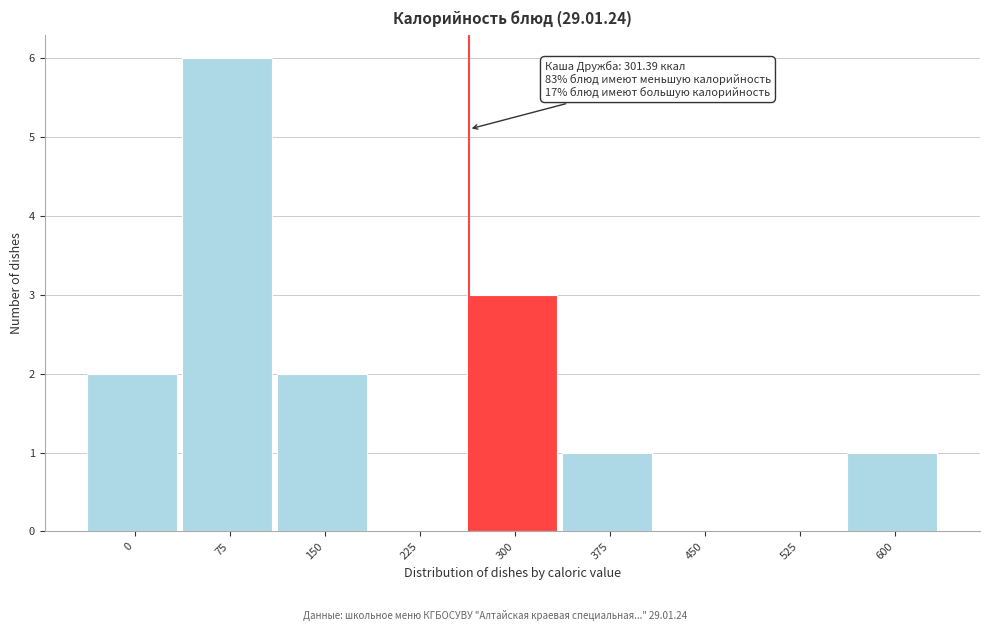

Reading left to right, list all the values displayed in this chart.

0=2	75=6	150=2	225=0	300=3	375=1	450=0	525=0	600=1